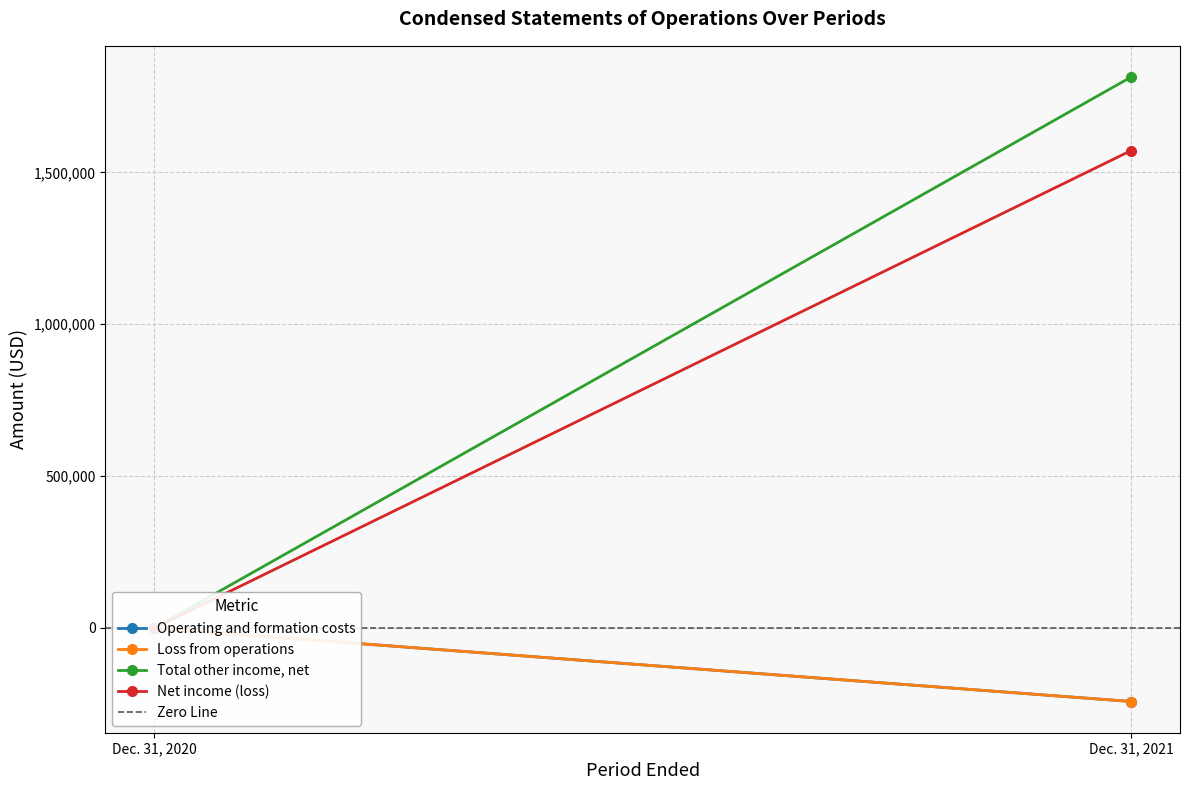

What is the sum of the Net income (loss) values at Dec. 31, 2020 and Dec. 31, 2021?

1570719